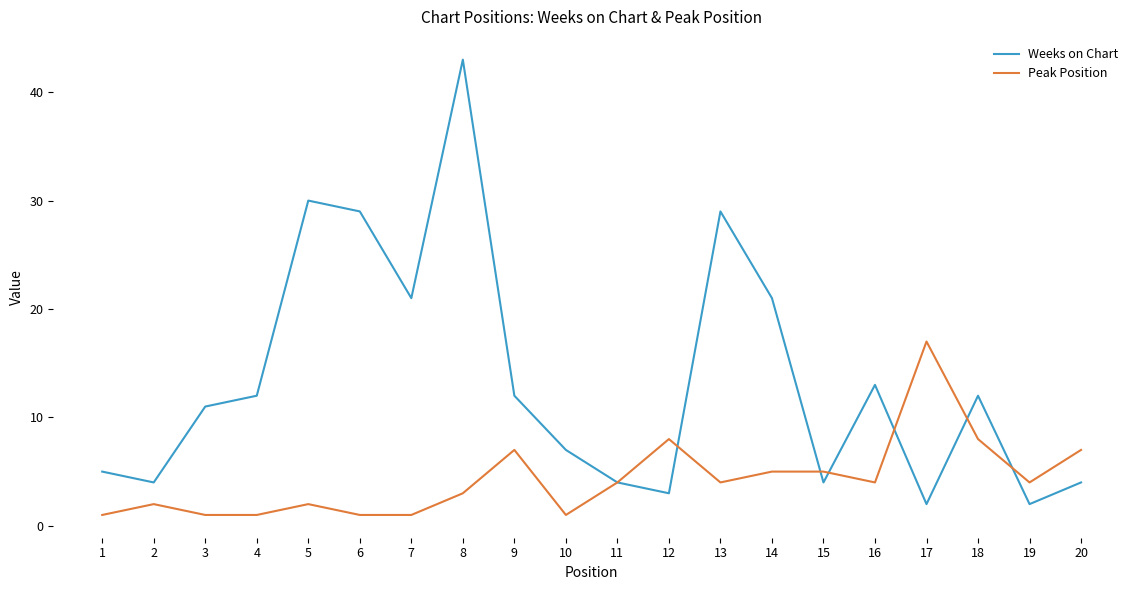

What is the greatest value displayed?

43